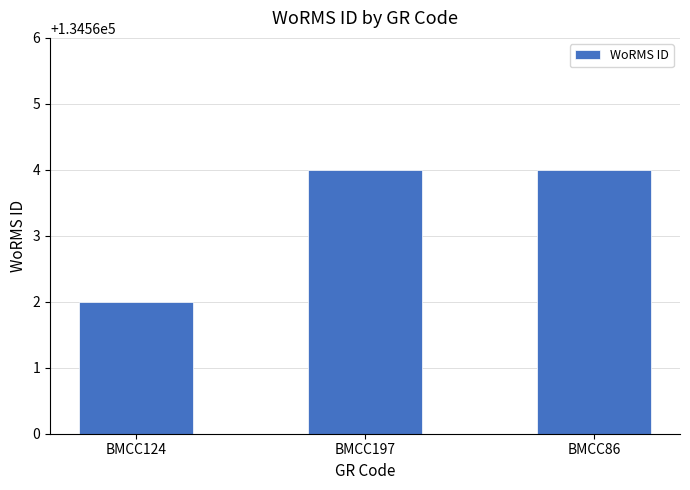

Reading left to right, extract all data points from this chart.

134562	134564	134564